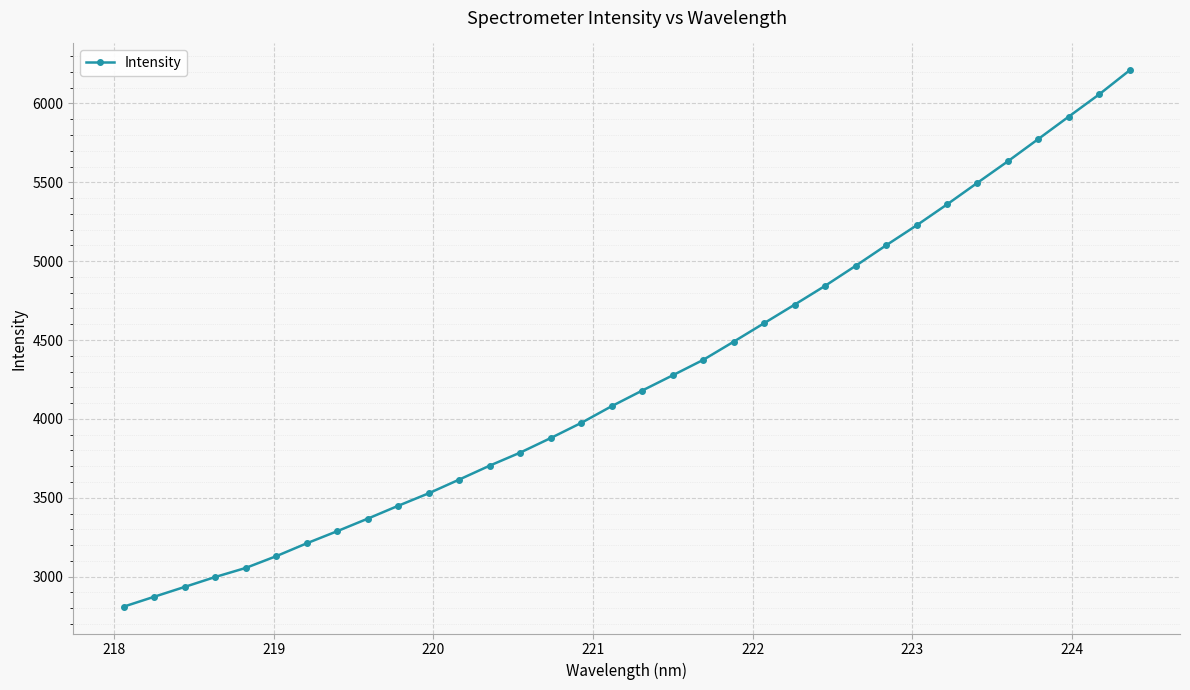

What is the sum of all values?

144919.9